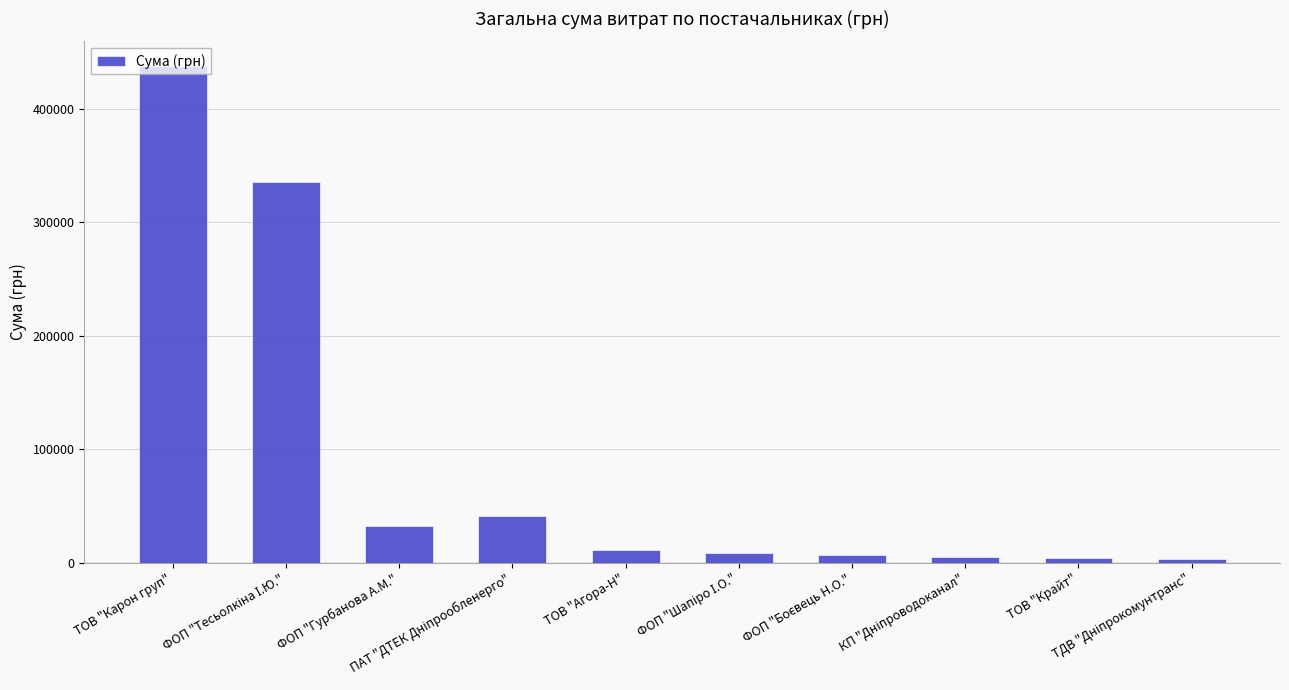

What is the greatest value displayed?

437482.3